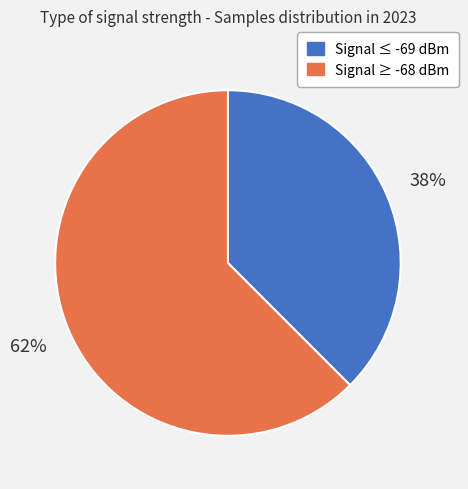

Is there any slice that represents more than half of the pie?

Yes